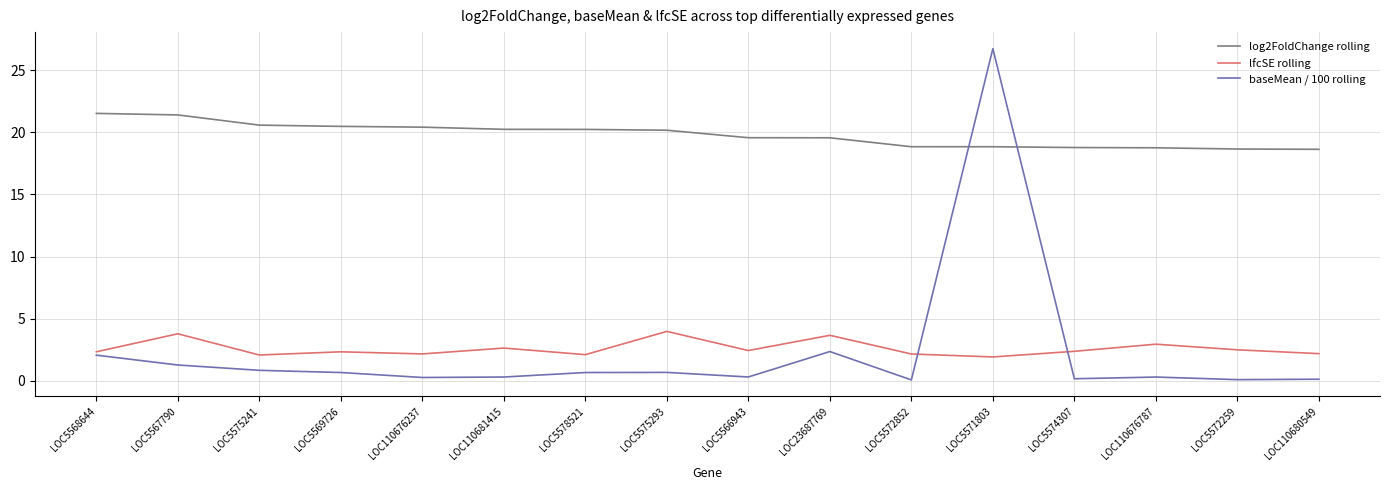

At which category is the sum across all series the highest?

LOC5571803